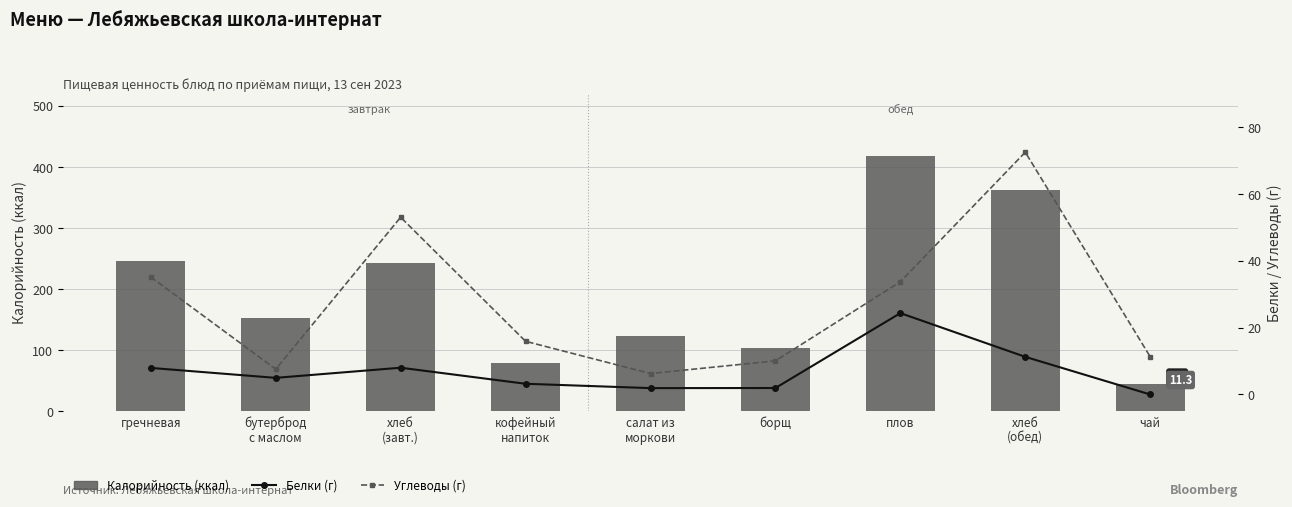

Which series has the largest total across all categories?

Калорийность (ккал)